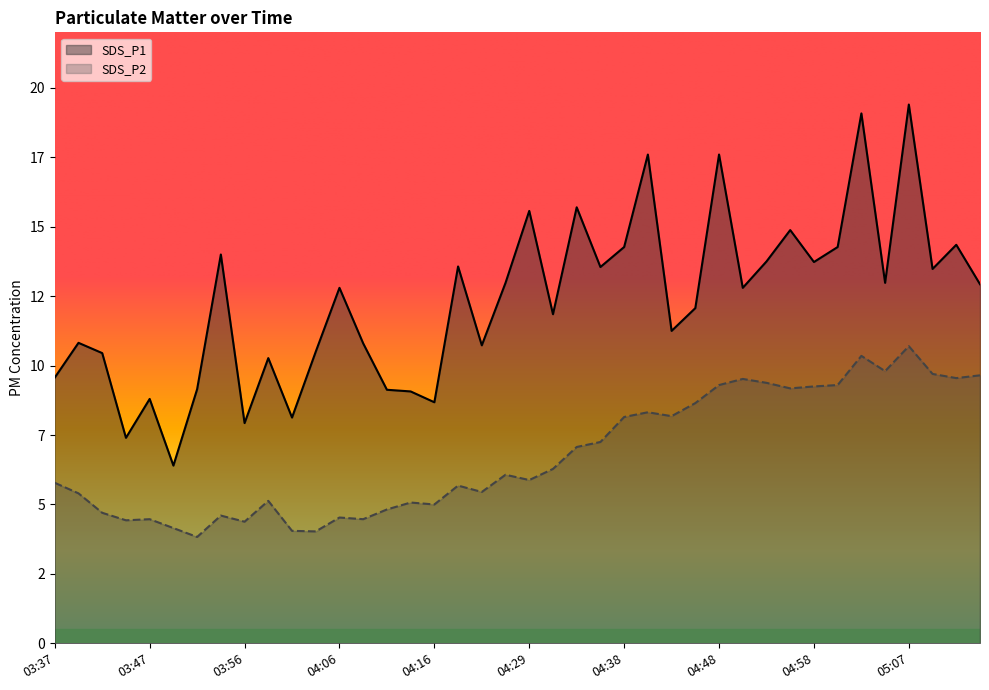

Reading right to left, list all the values displayed in this chart.

SDS_P1: 05:15=12.9	05:12=14.3	05:10=13.5	05:07=19.4	05:05=13.0	05:03=19.1	05:00=14.3	04:58=13.7	04:55=14.9	04:53=13.8	04:50=12.8	04:48=17.6	04:46=12.1	04:43=11.2	04:41=17.6	04:38=14.3	04:36=13.6	04:33=15.7	04:31=11.8	04:29=15.6	04:26=13.0	04:24=10.7	04:21=13.6	04:16=8.7	04:14=9.1	04:11=9.1	04:09=10.8	04:06=12.8	04:04=10.5	04:01=8.1	03:59=10.3	03:56=7.9	03:54=14.0	03:52=9.2	03:49=6.4	03:47=8.8	03:44=7.4	03:42=10.4	03:39=10.8	03:37=9.6
SDS_P2: 05:15=9.7	05:12=9.6	05:10=9.7	05:07=10.7	05:05=9.8	05:03=10.3	05:00=9.3	04:58=9.2	04:55=9.2	04:53=9.4	04:50=9.5	04:48=9.3	04:46=8.7	04:43=8.2	04:41=8.3	04:38=8.2	04:36=7.2	04:33=7.1	04:31=6.3	04:29=5.9	04:26=6.1	04:24=5.5	04:21=5.7	04:16=5.0	04:14=5.1	04:11=4.8	04:09=4.5	04:06=4.5	04:04=4.0	04:01=4.0	03:59=5.1	03:56=4.4	03:54=4.6	03:52=3.8	03:49=4.2	03:47=4.5	03:44=4.4	03:42=4.7	03:39=5.4	03:37=5.8